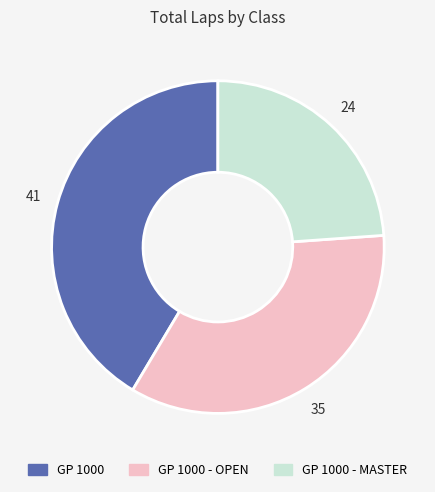

Does any single category account for the majority?

No